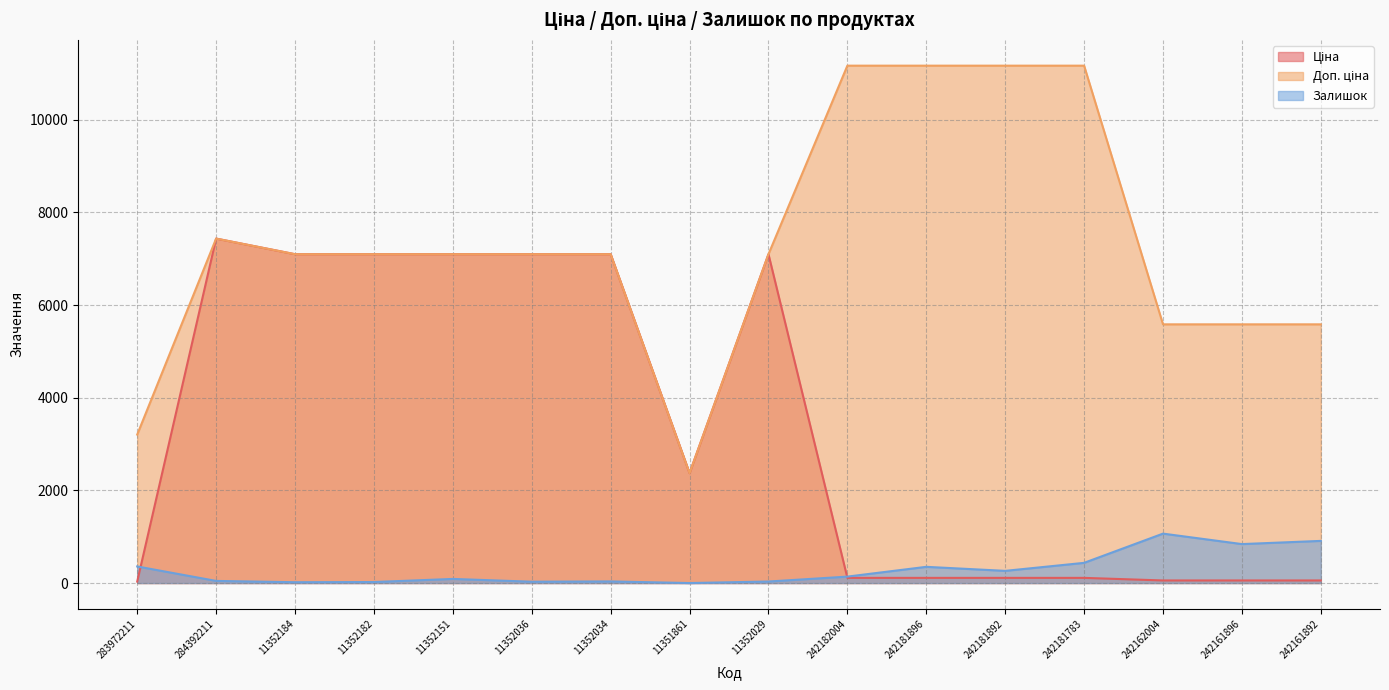

At how many categories does at least one series exceed 309?

16